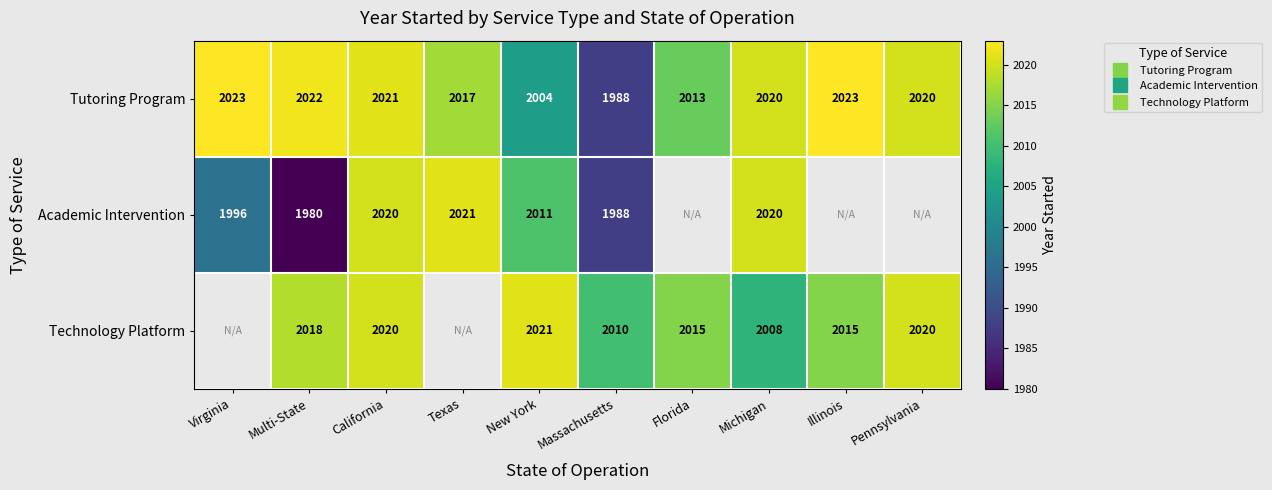

Read the Tutoring Program value at Illinois.

2023.0